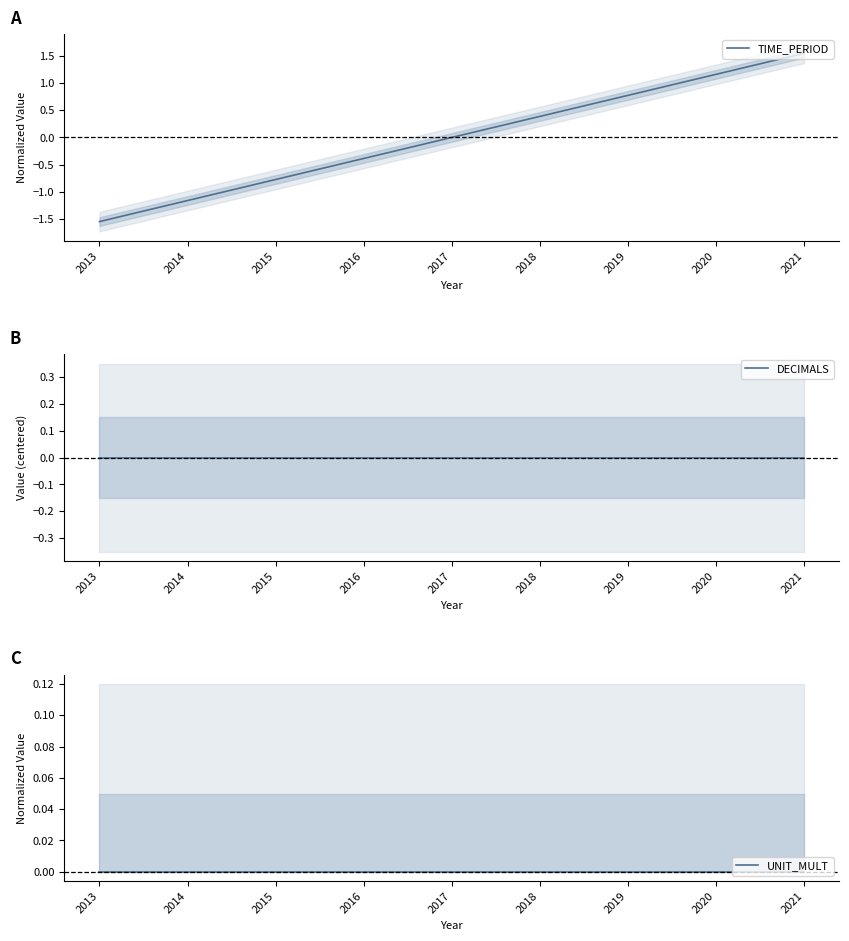

Which series has the largest range (max minus min)?

TIME_PERIOD